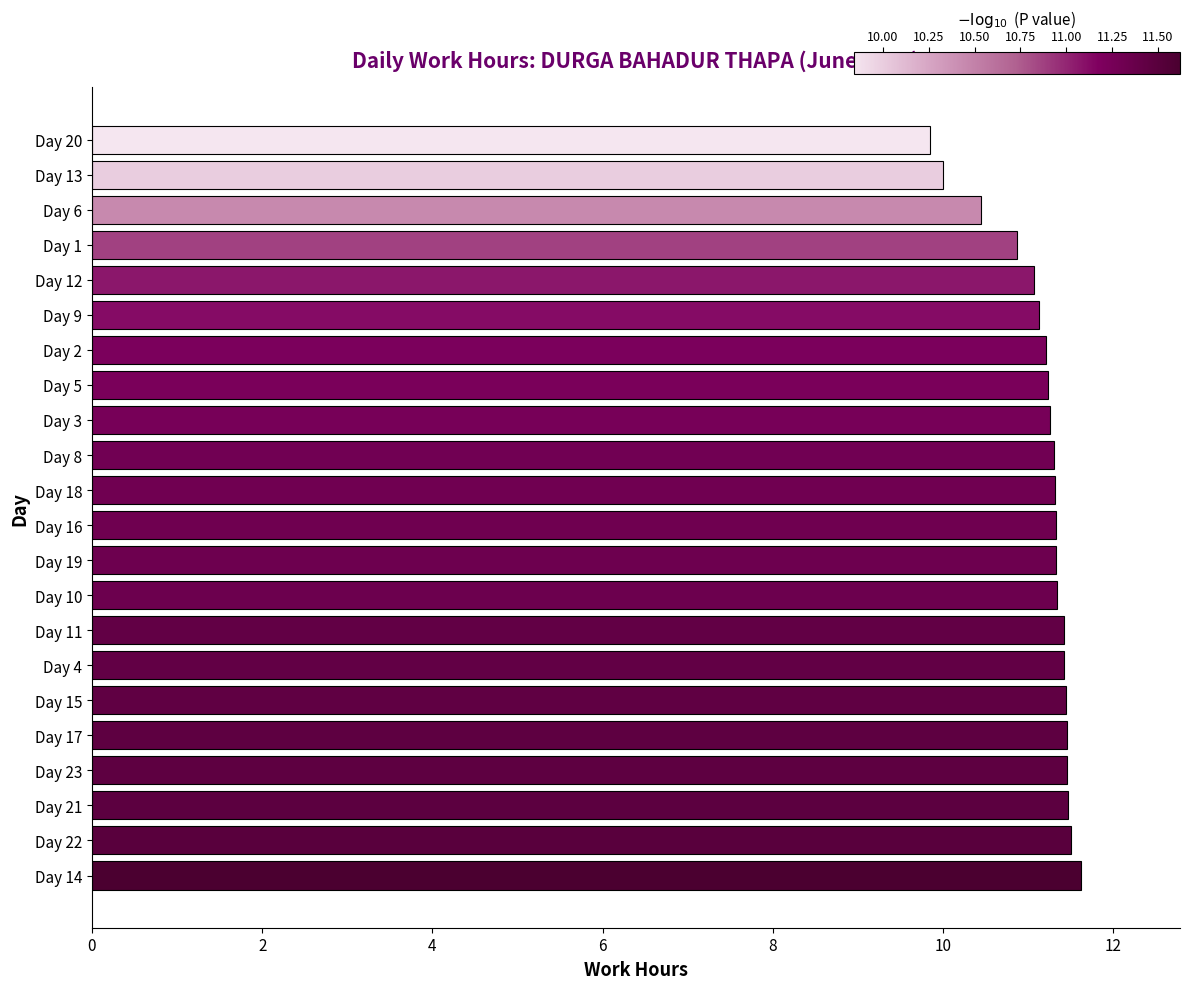

Does the chart contain any negative values?

No